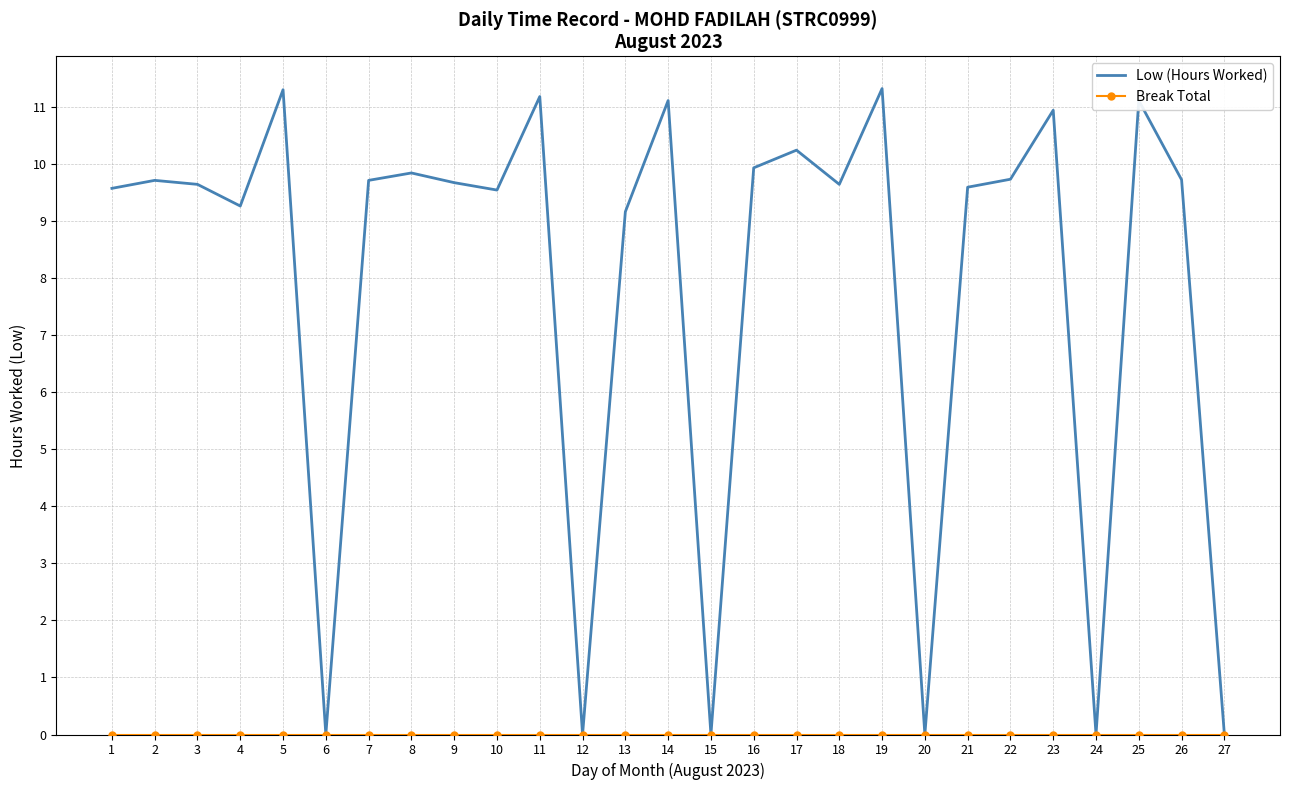

What is the greatest value displayed?

11.3